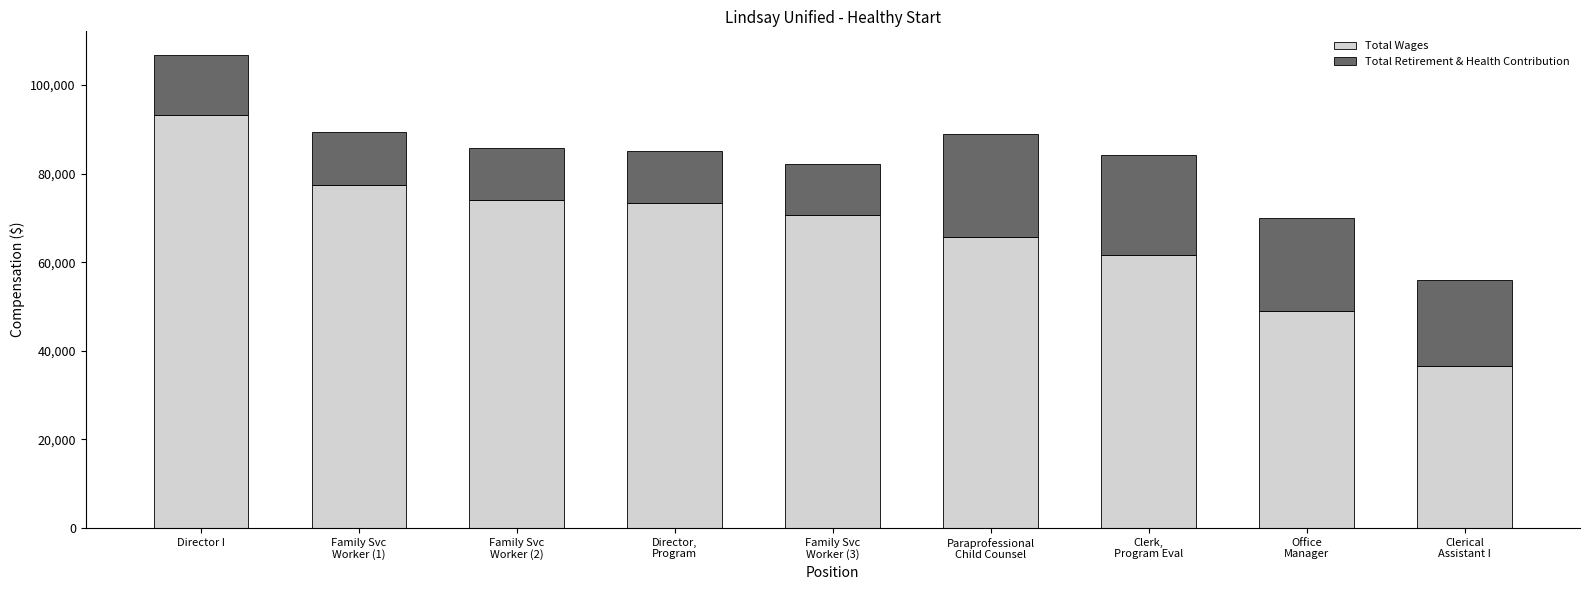

How many values in the Total Wages series are below 70743?

4